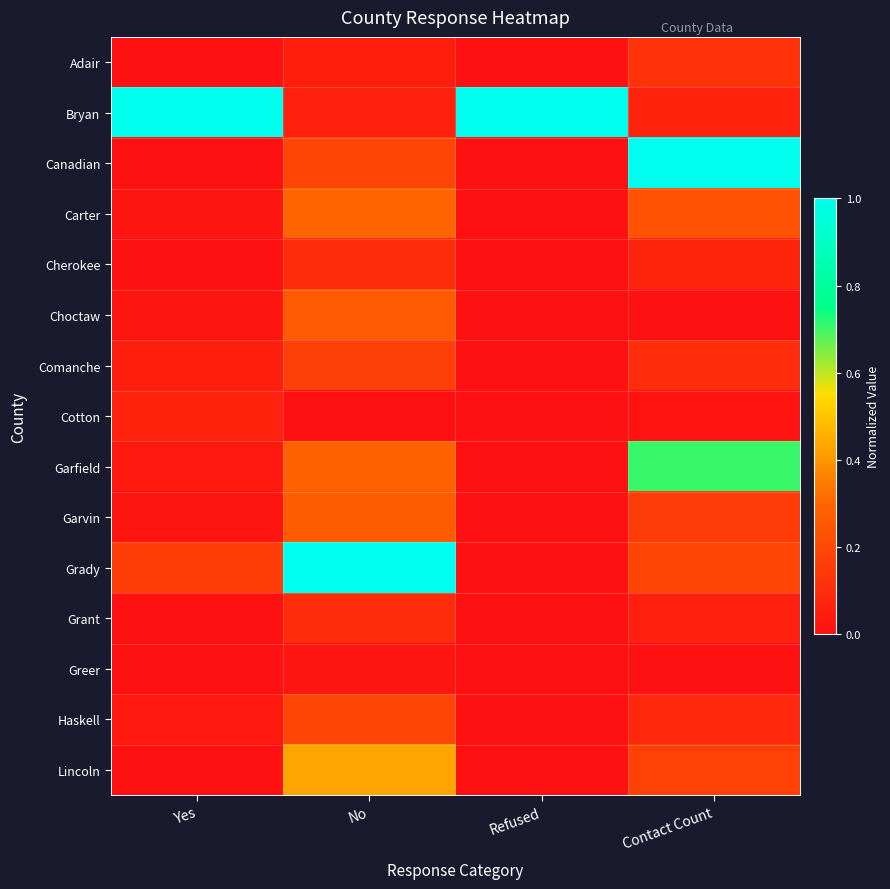

What is the total value across all series at Yes?

1.4